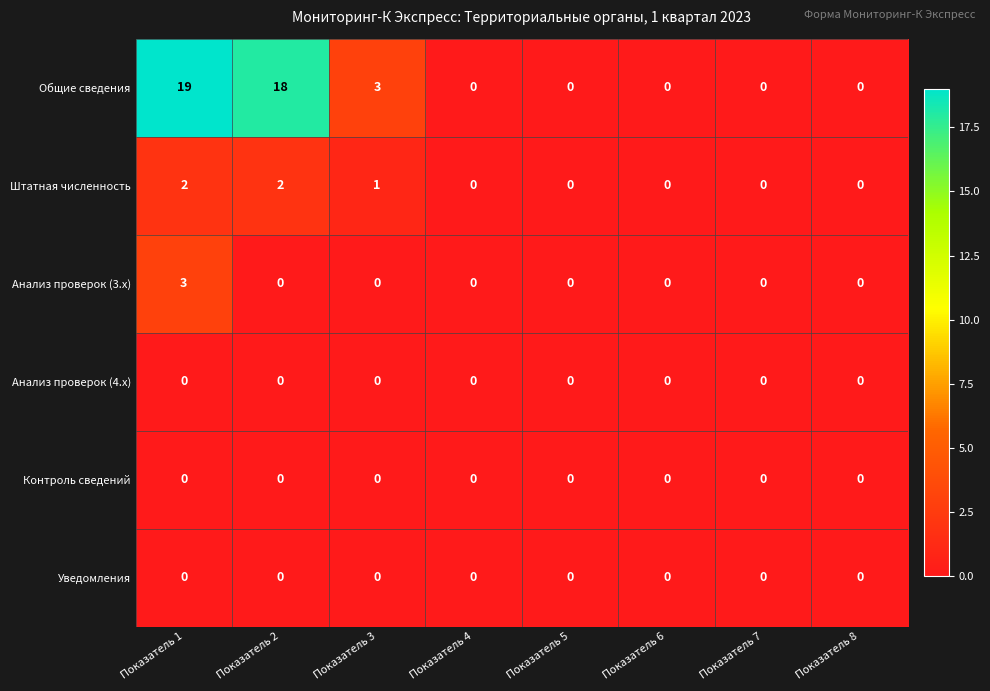

Is the value of Анализ проверок (3.x) at Показатель 5 greater than the value of Общие сведения at Показатель 1?

No